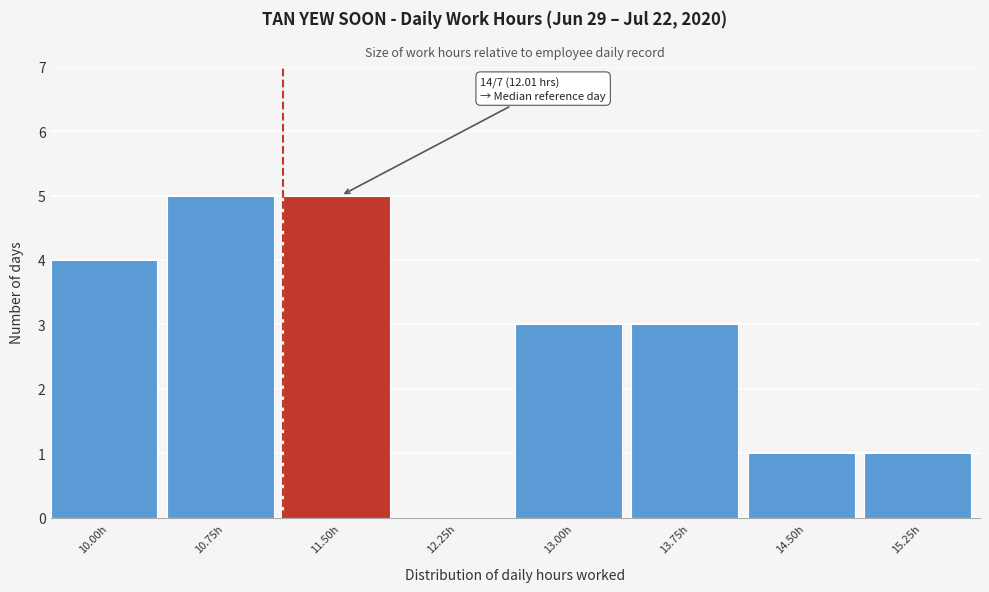

Reading left to right, extract all data points from this chart.

10.00h=4	10.75h=5	11.50h=5	12.25h=0	13.00h=3	13.75h=3	14.50h=1	15.25h=1